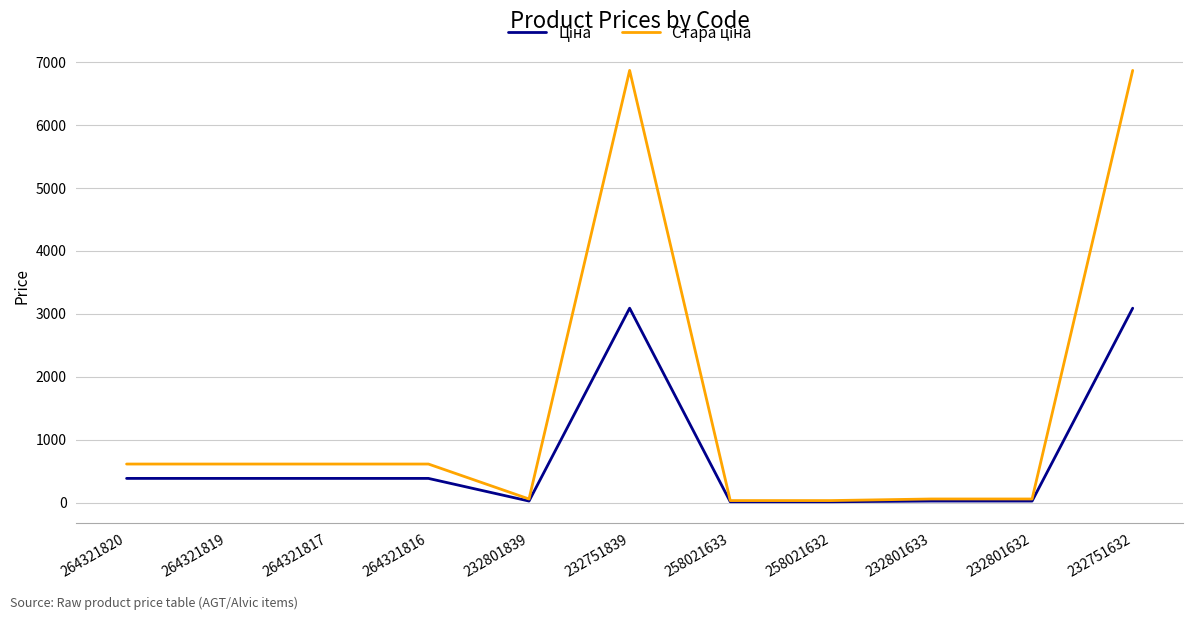

What is the spread (max minus min) of values at 232751839?

3778.2